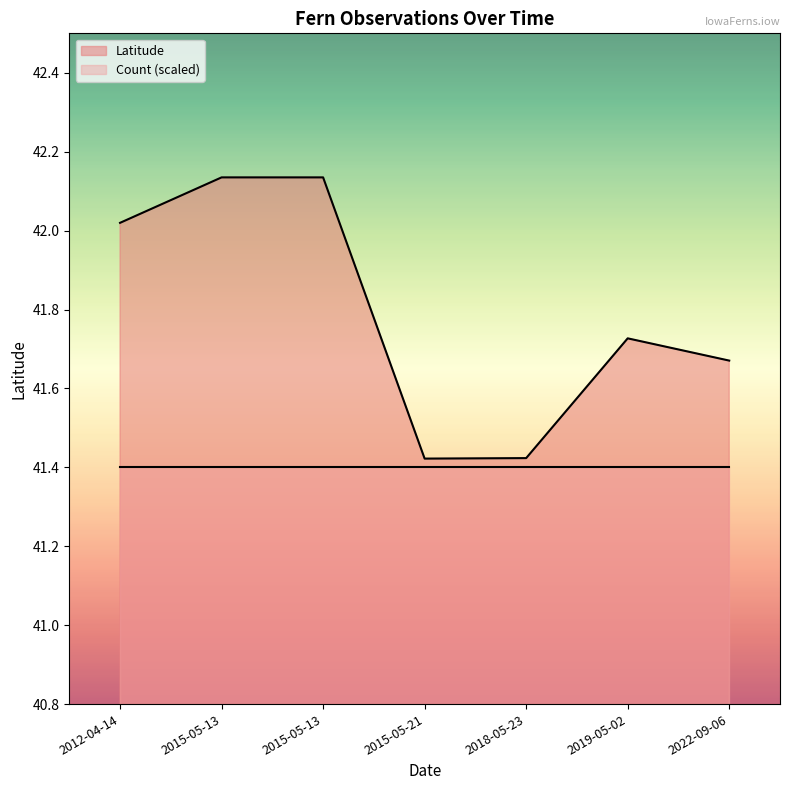

How many points are lower than both their immediate neighbors (excluding endpoints)?

1